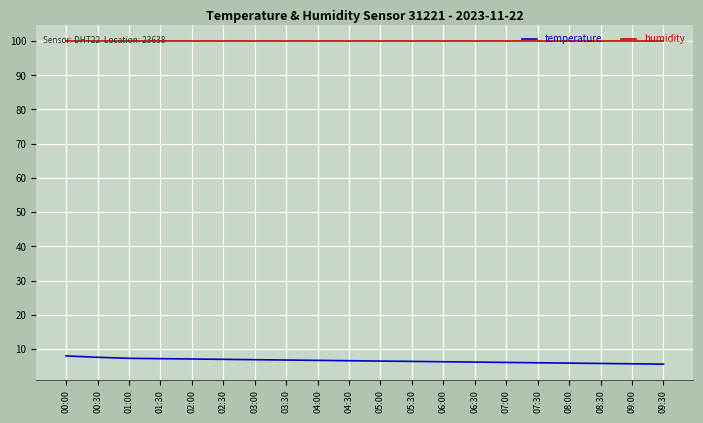

True or false: temperature and humidity intersect in this chart.

False